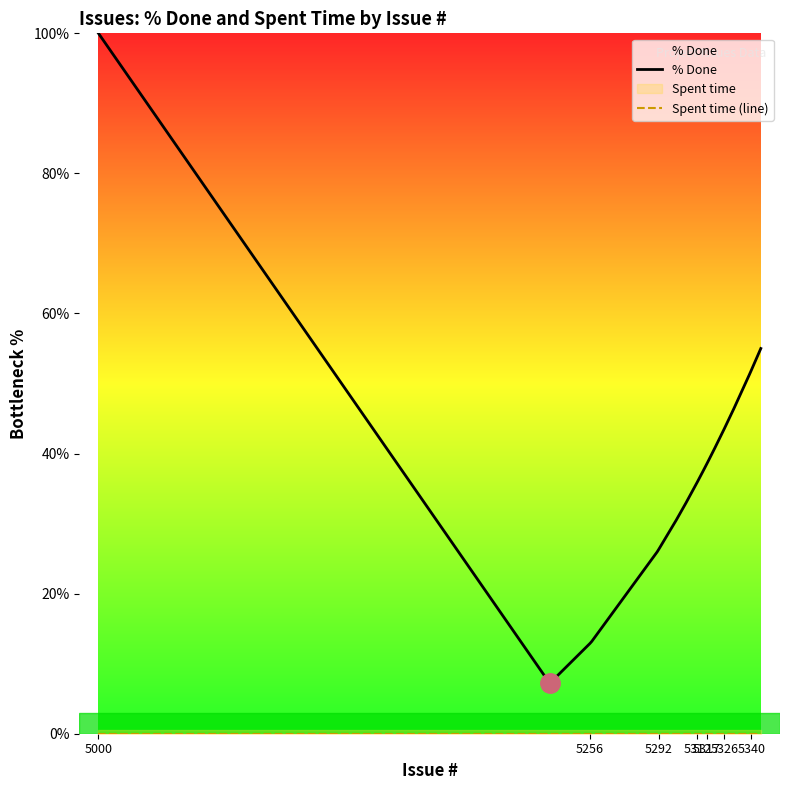

What is the difference between the maximum and minimum values in the % Done series?

92.8